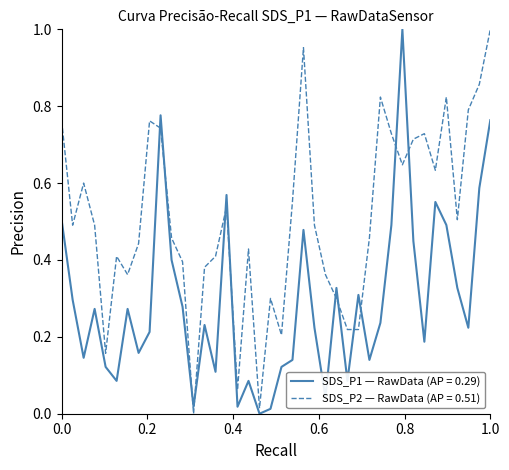

Which series ends up on top after the final intersection of SDS_P2 — RawData (AP = 0.51) and SDS_P1 — RawData (AP = 0.29)?

SDS_P2 — RawData (AP = 0.51)